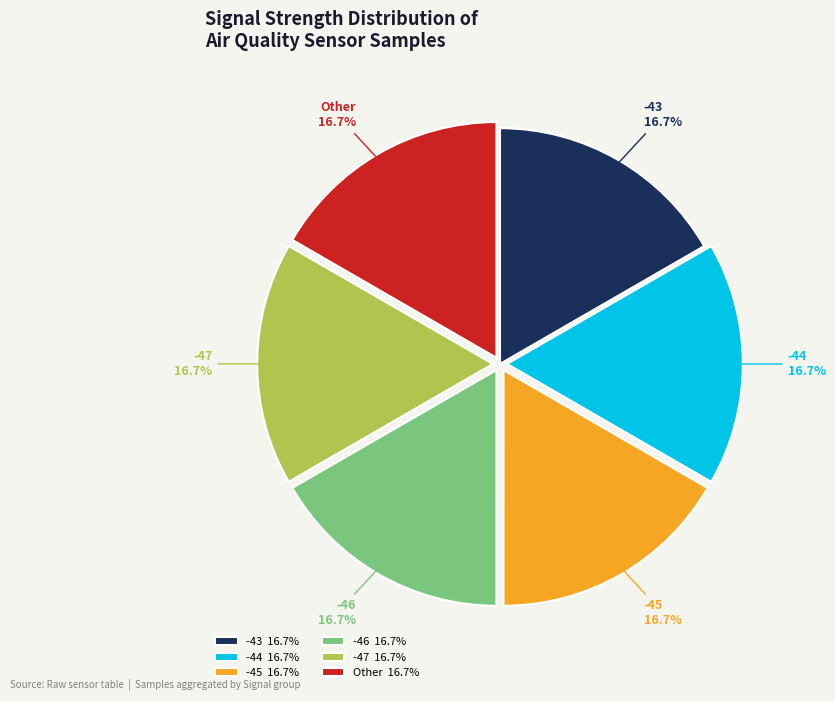

Approximately how many times larger is the value at -45 compared to -44?

1.0